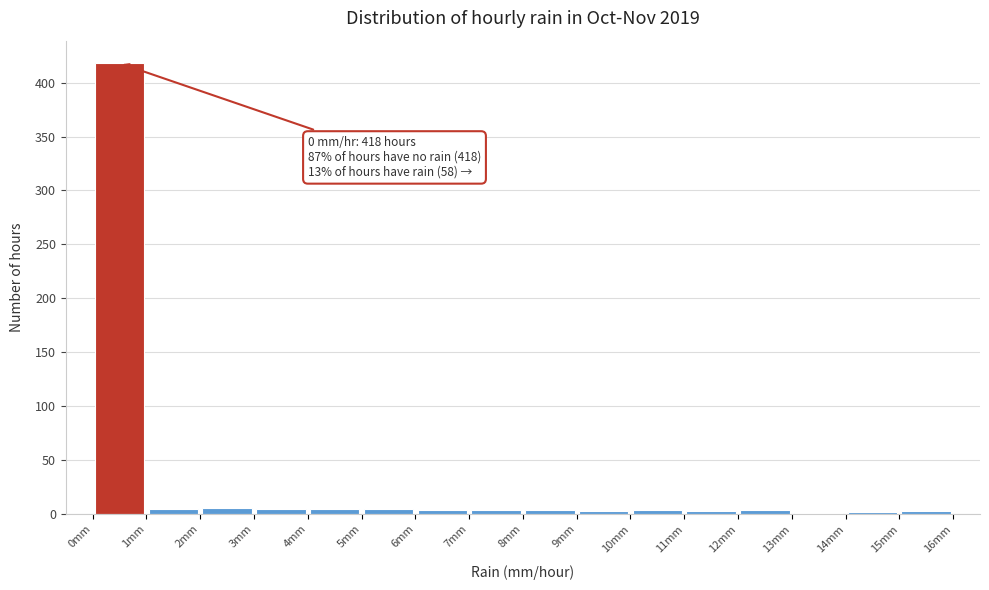

Which range on the x-axis has the tallest bar?

0 to 1